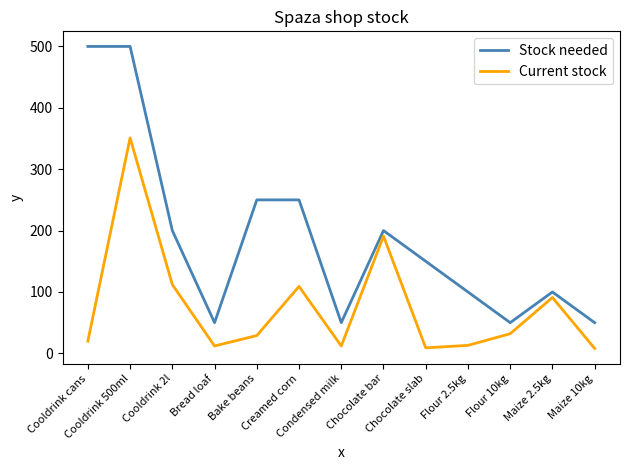

At Chocolate bar, list the series in order from largest to smallest.

Stock needed, Current stock